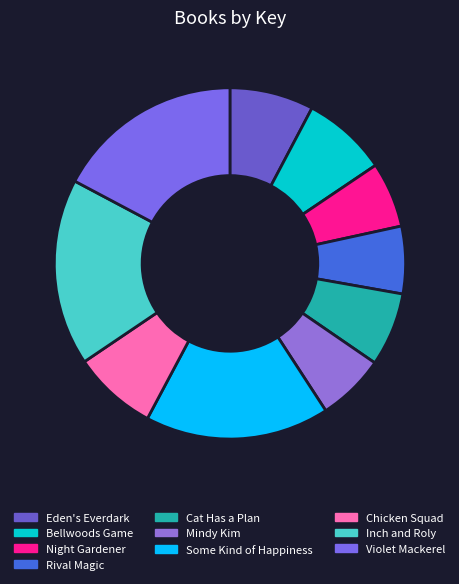

True or false: Bellwoods Game accounts for 8% of the total.

True